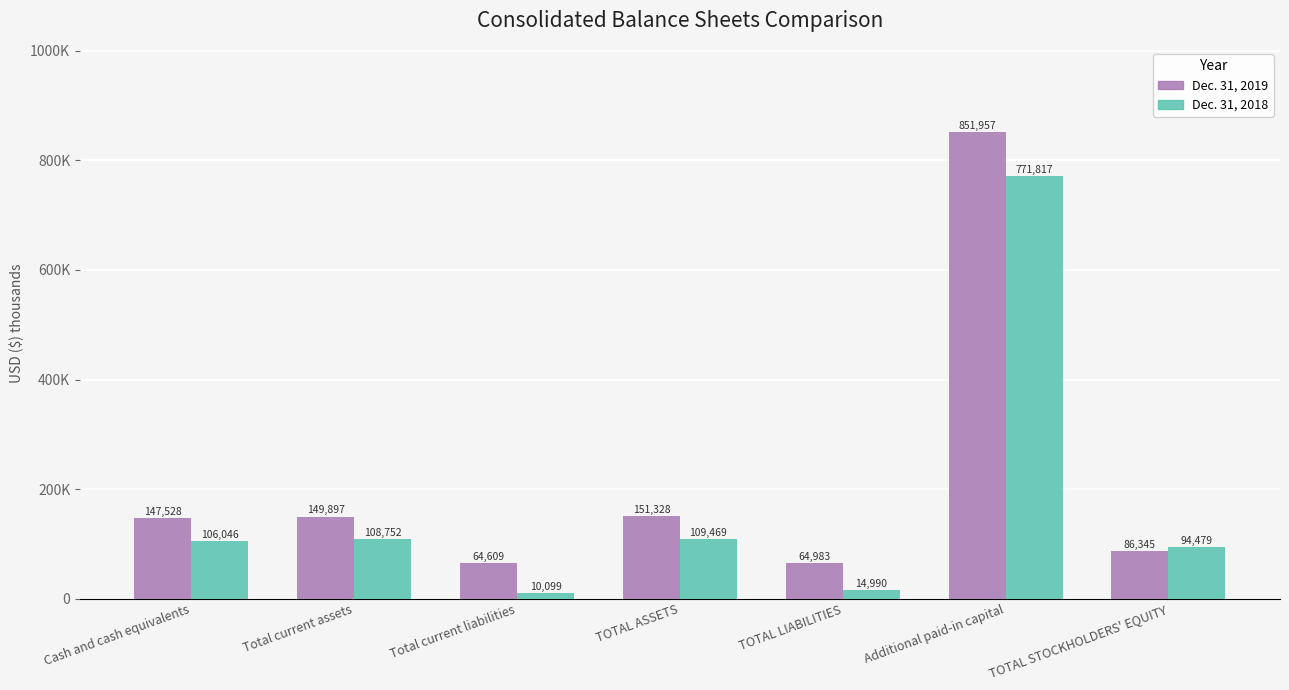

True or false: Dec. 31, 2018 has a value of 108752 at Total current assets.

True